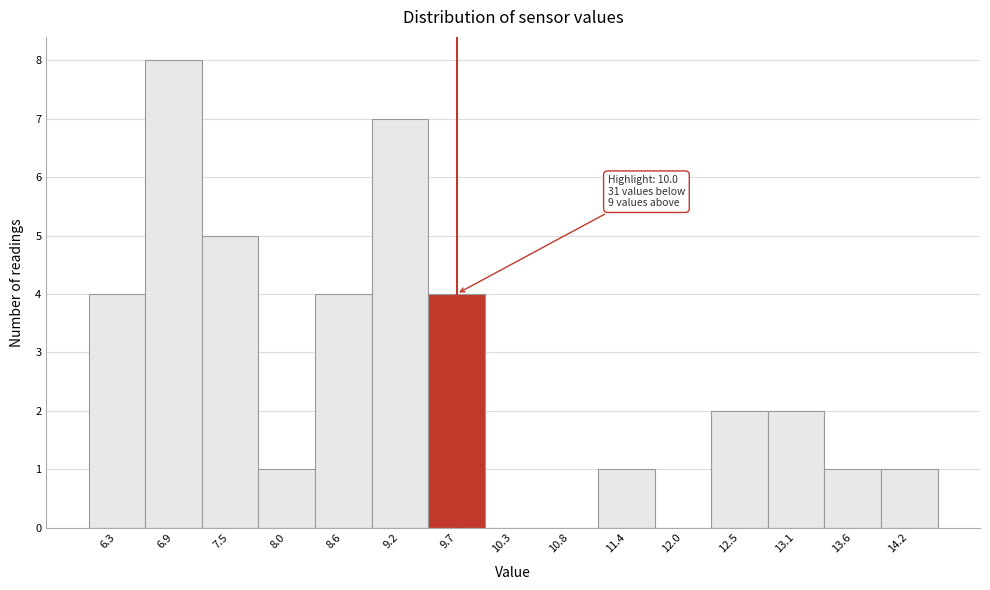

Reading left to right, what are all the values shown in this chart?

6.3=4	6.9=8	7.5=5	8.0=1	8.6=4	9.2=7	9.7=4	10.3=0	10.8=0	11.4=1	12.0=0	12.5=2	13.1=2	13.6=1	14.2=1